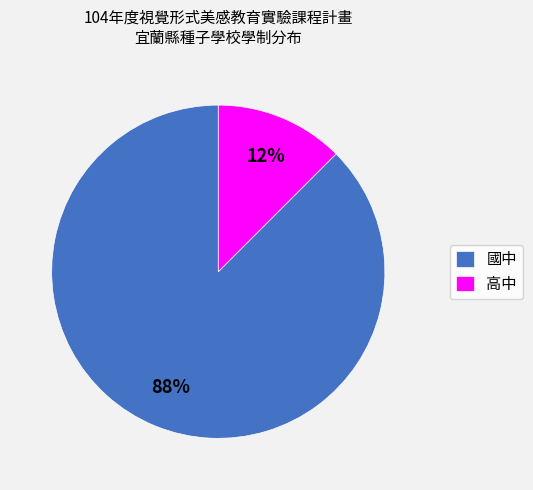

The 高中 slice represents 20% of the pie. True or false?

False